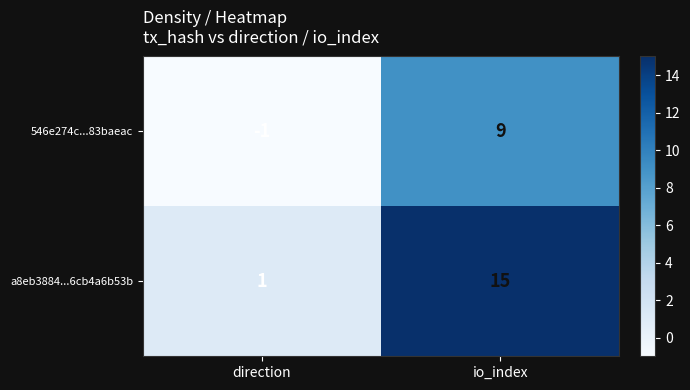

At which label is a8eb3884...6cb4a6b53b closest to 8?

direction